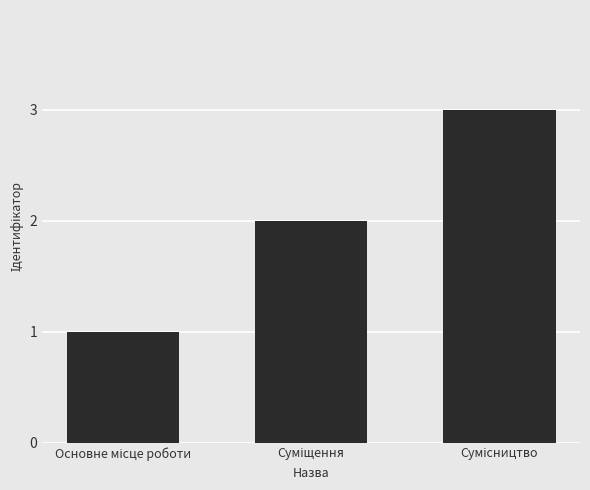

What is the greatest value displayed?

3